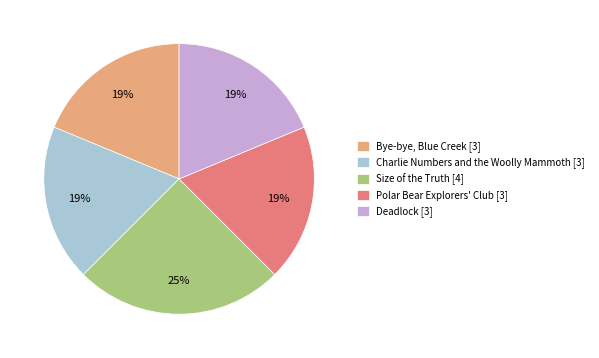

What is the largest slice in the pie chart?

Size of the Truth